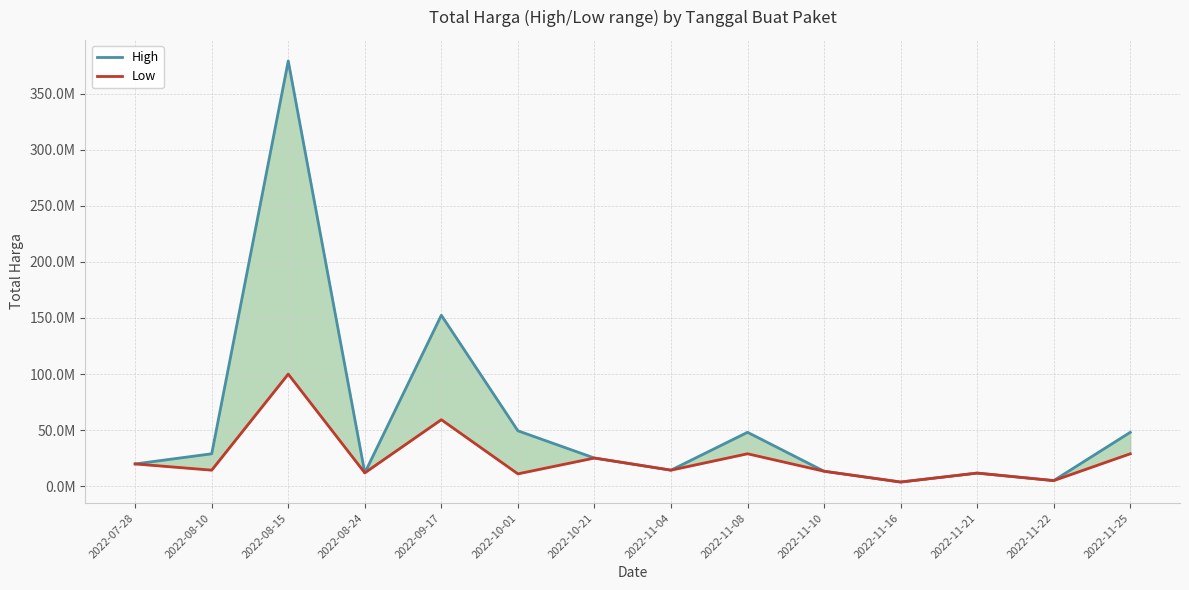

How many values in the High series are below 25200000?

7